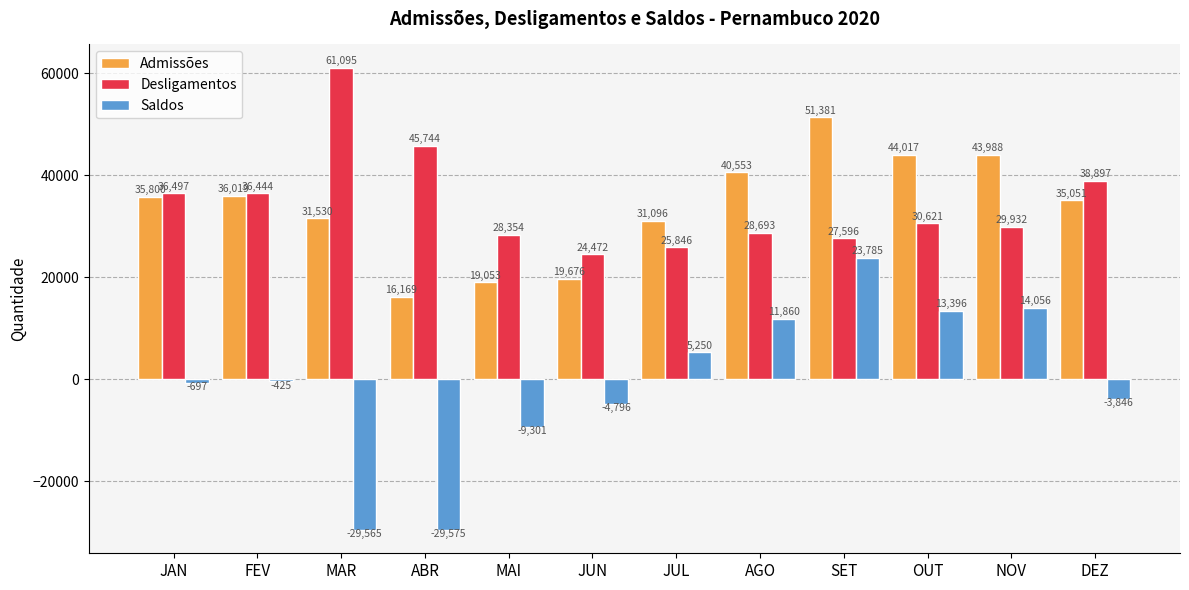

List the labels in order of Desligamentos value, smallest first.

JUN, JUL, SET, MAI, AGO, NOV, OUT, FEV, JAN, DEZ, ABR, MAR